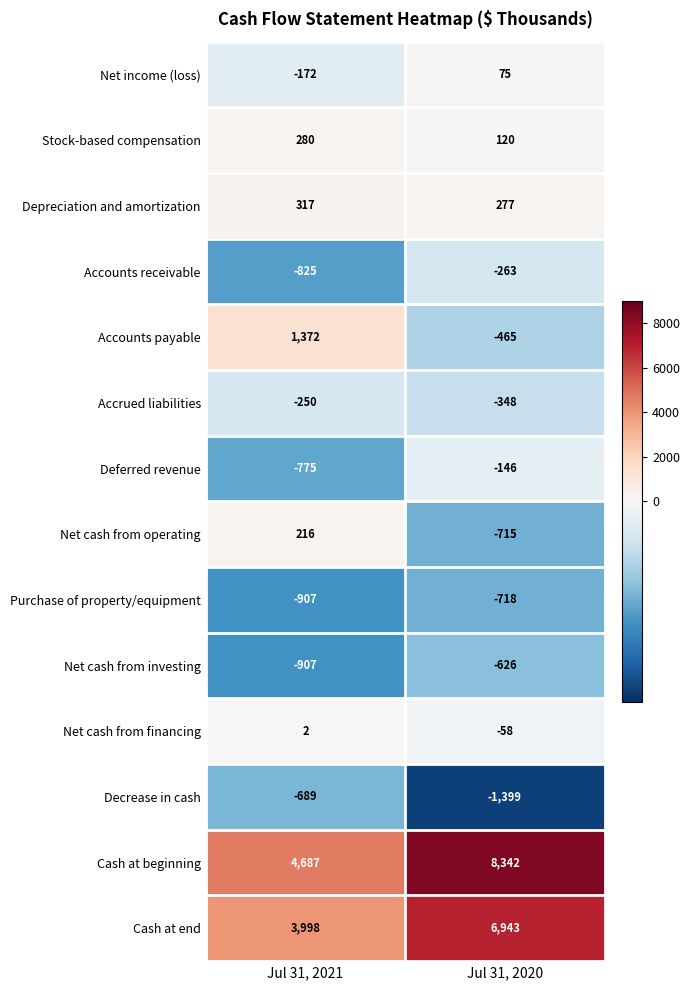

Where is Net cash from financing nearest to the value -28?

Jul 31, 2021